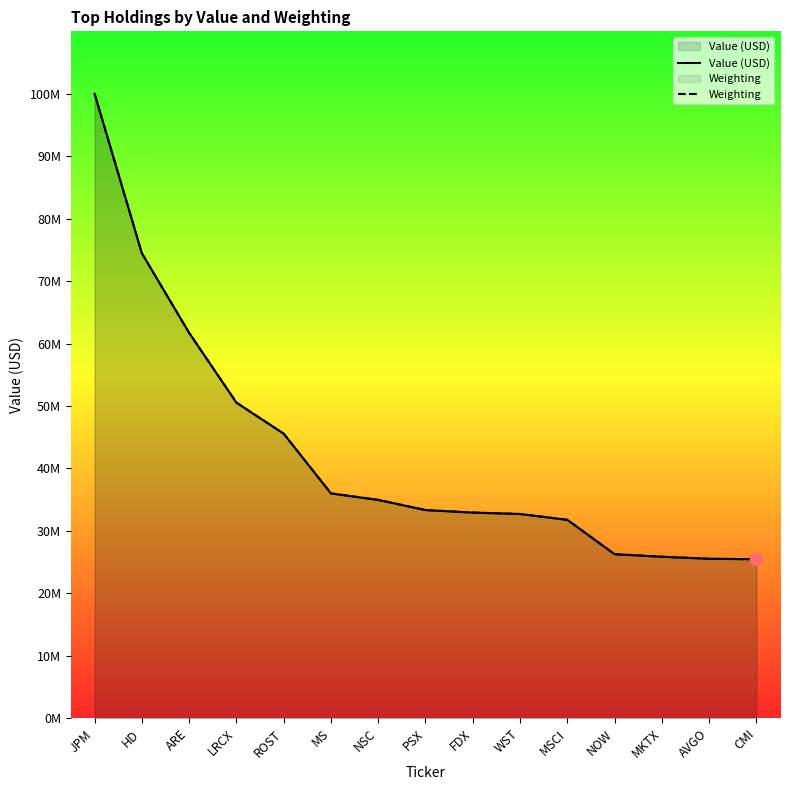

What is the total value across all series at JPM?

200000000.0